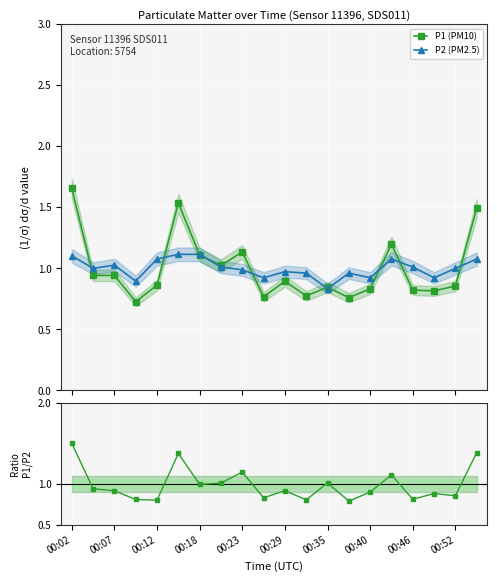

True or false: P2 (PM2.5) has more than 1 points higher than both neighbors.

True